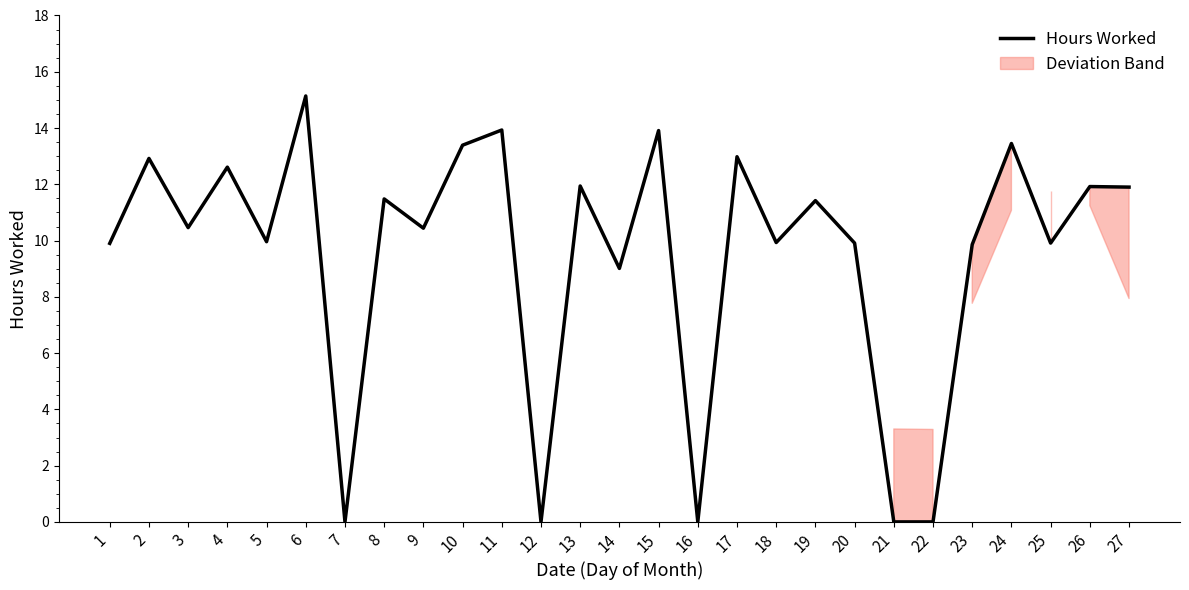

At which category does the data reach its first local valley?

3